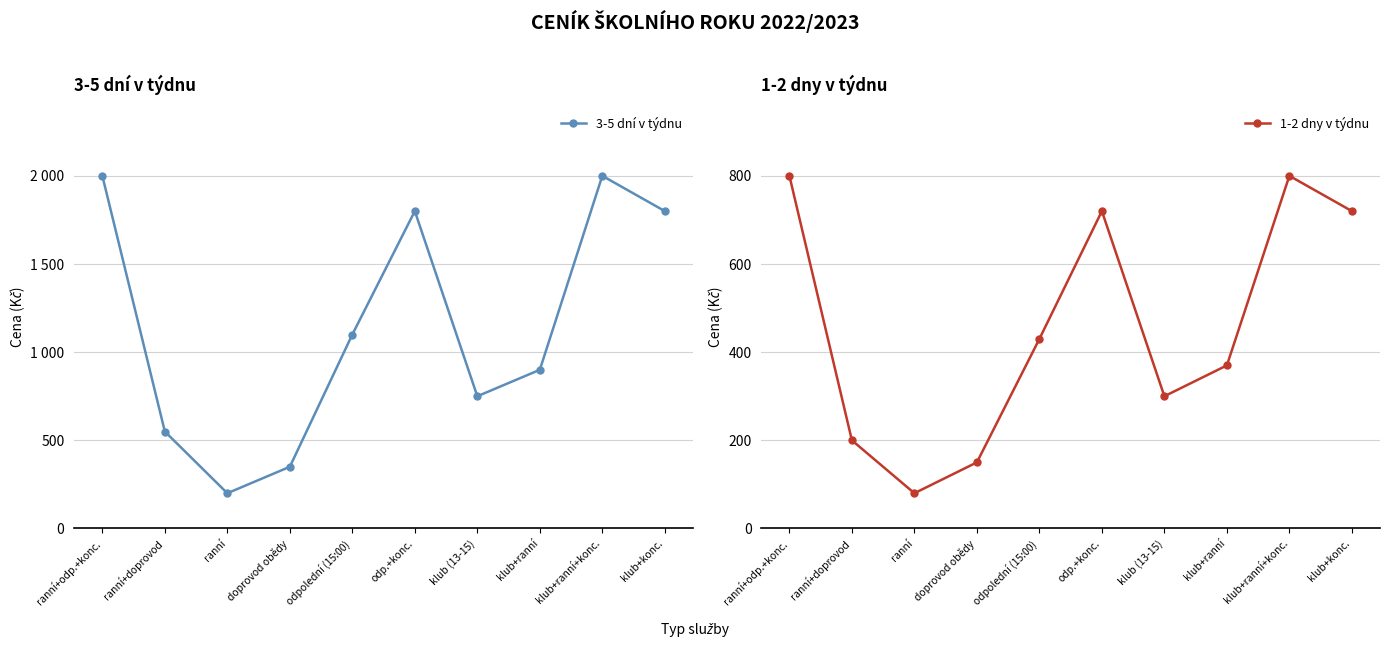

What is the sum of all 1-2 dny v týdnu values?

4570